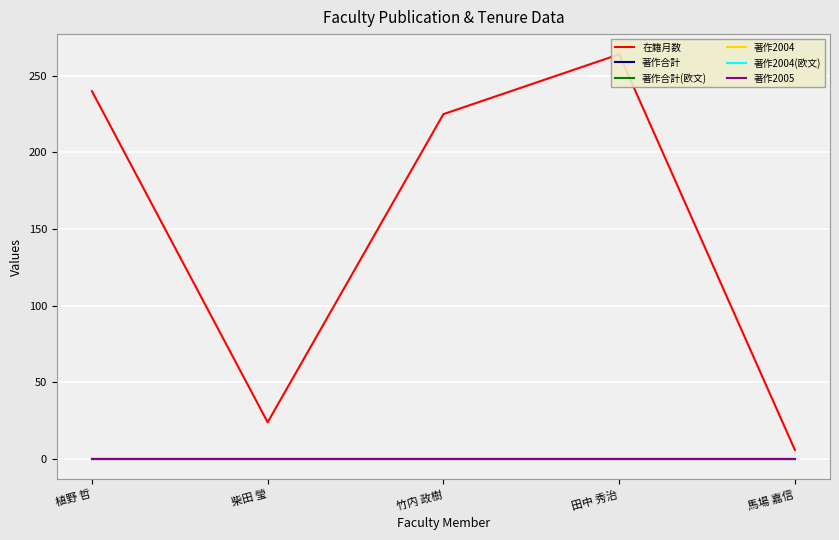

What is the label of the 3rd point from the right?

竹内 政樹